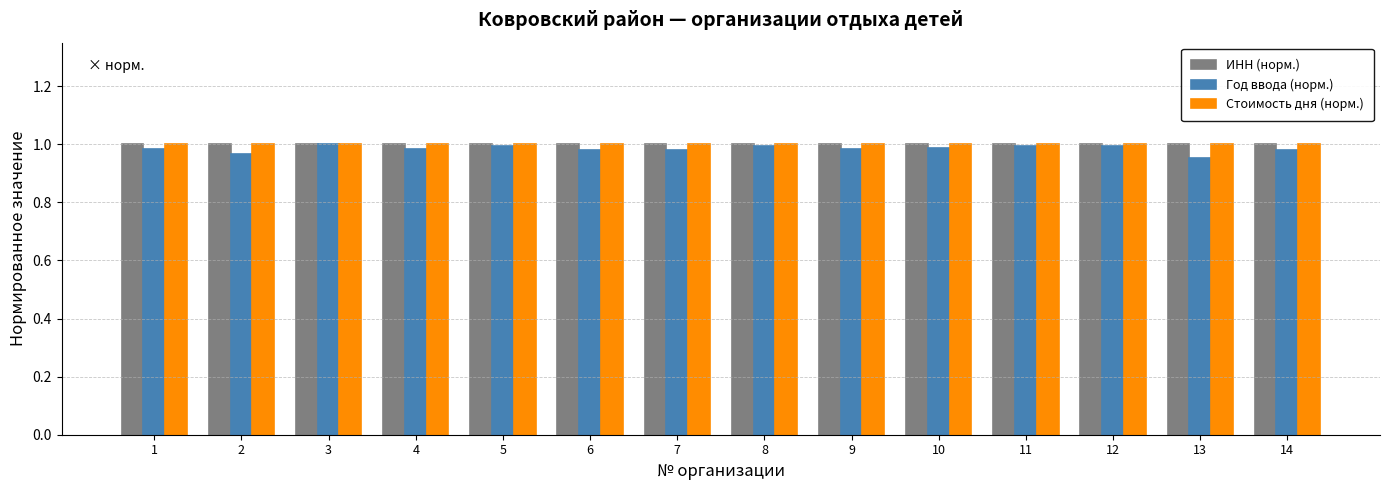

Is it true that ИНН (норм.) equals 0.3 at 8?

False